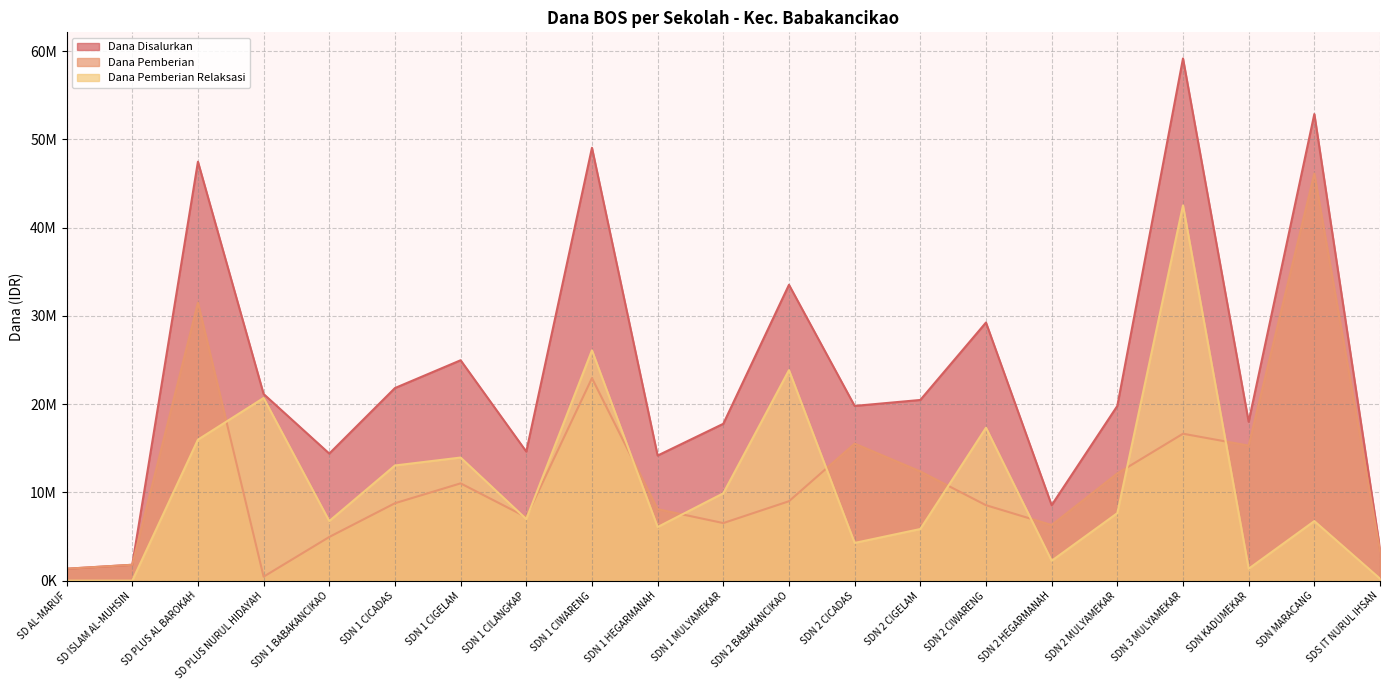

How many interior local valleys does the Dana Pemberian Relaksasi series have?

6